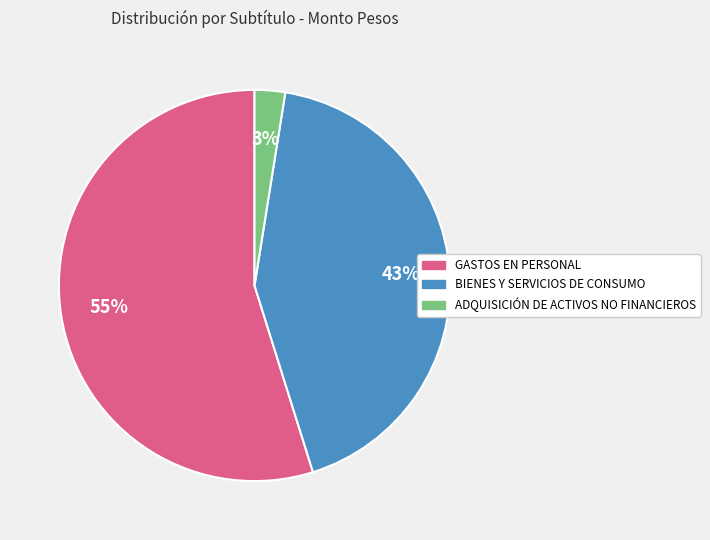

Rank the categories by value from highest to lowest.

GASTOS EN PERSONAL, BIENES Y SERVICIOS DE CONSUMO, ADQUISICIÓN DE ACTIVOS NO FINANCIEROS